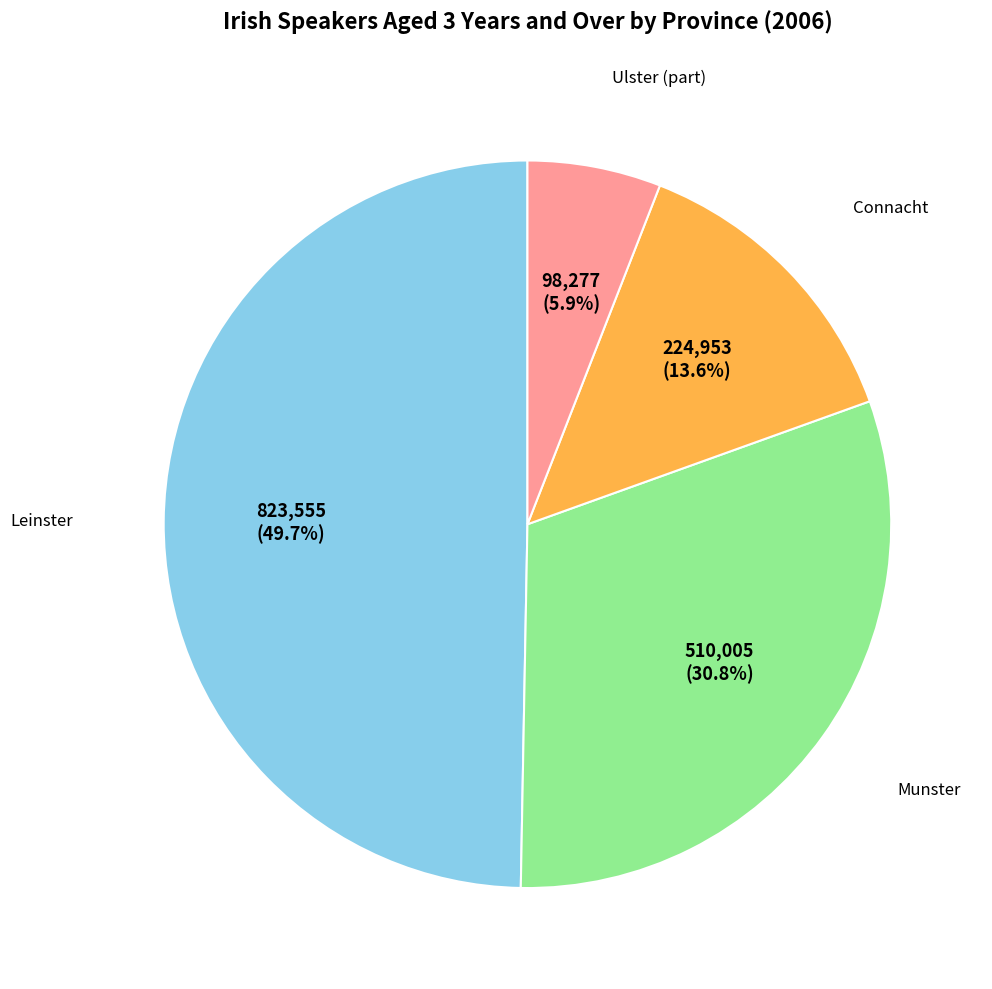

To the nearest percent, what is the average slice percentage?

25%